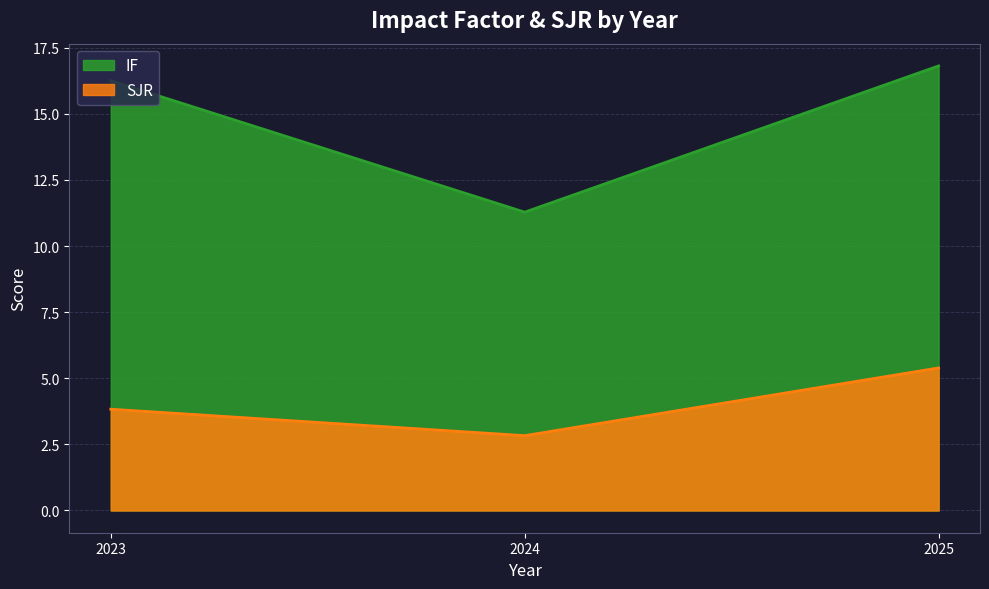

What is the sum of all SJR values?

12.1